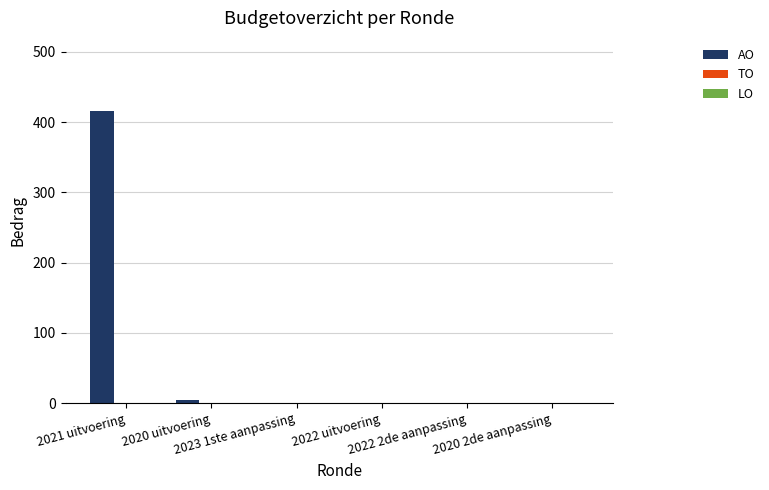

What is the sum of all values?

420